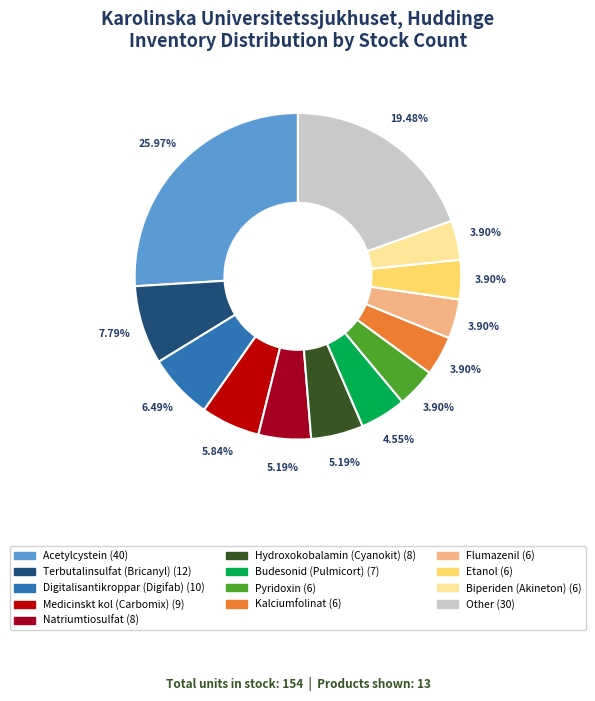

Is there any slice that represents more than half of the pie?

No